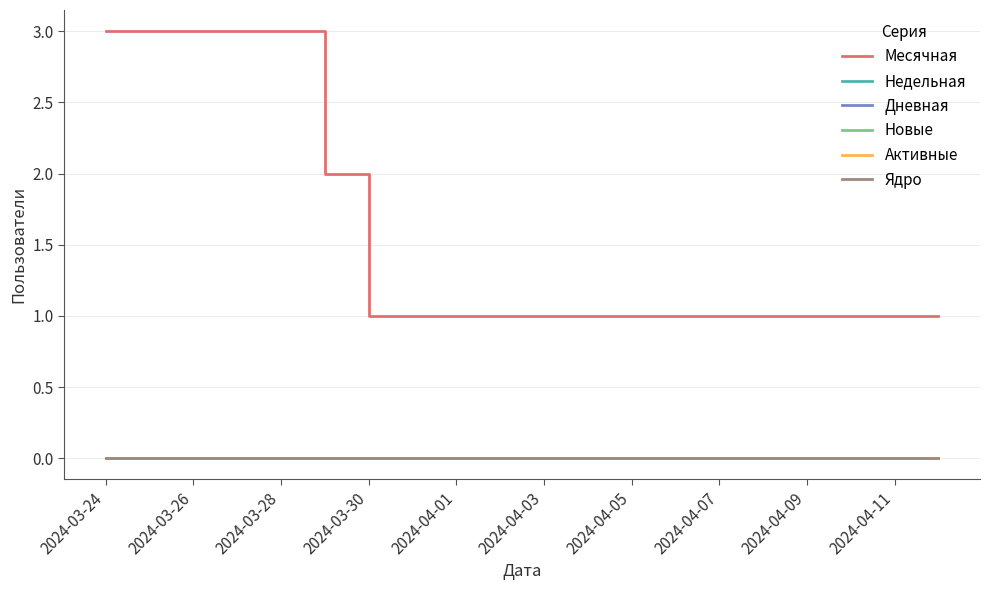

Which series has the largest range (max minus min)?

Месячная